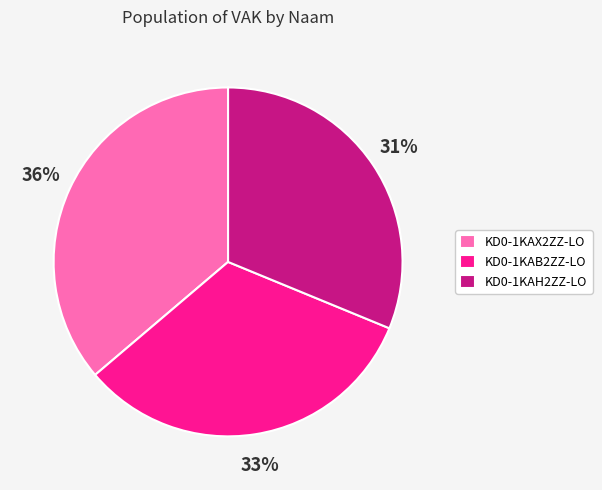

Which slice is the largest?

KD0-1KAX2ZZ-LO